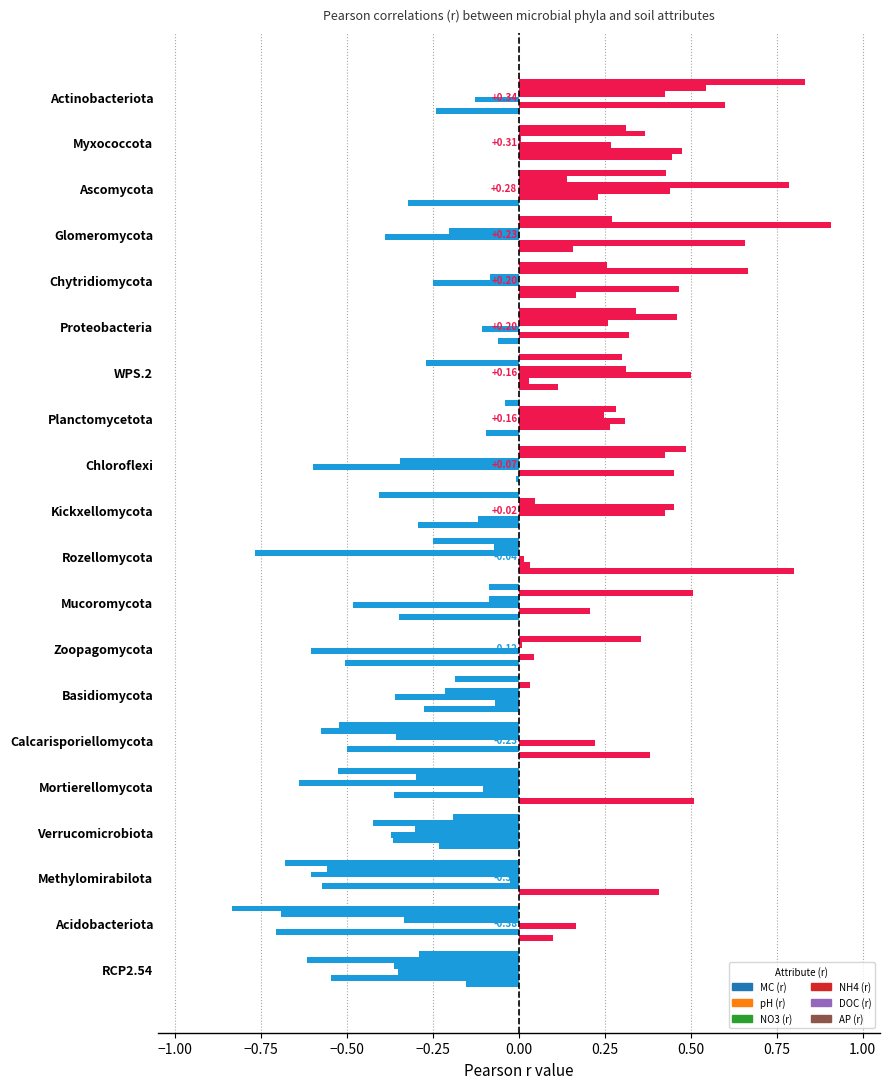

Does the chart contain stacked bars?

No